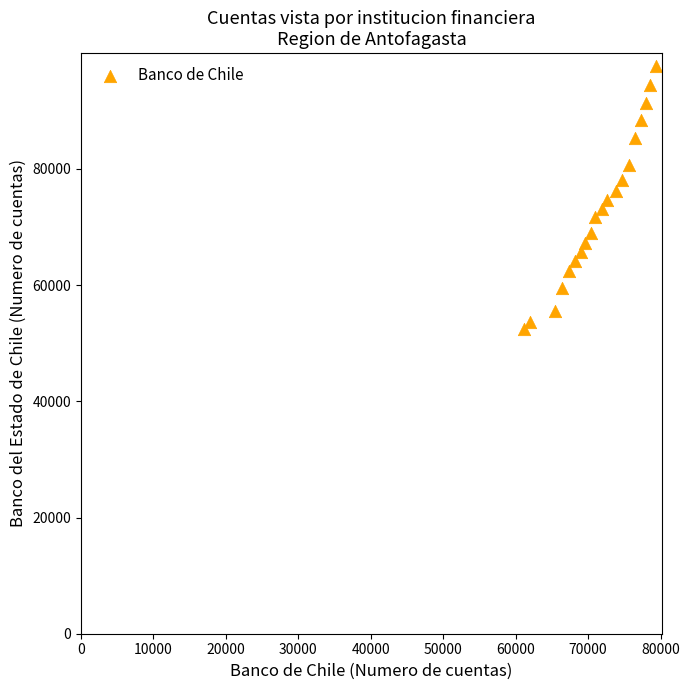

What is the range of X values (max minus min)?

18172